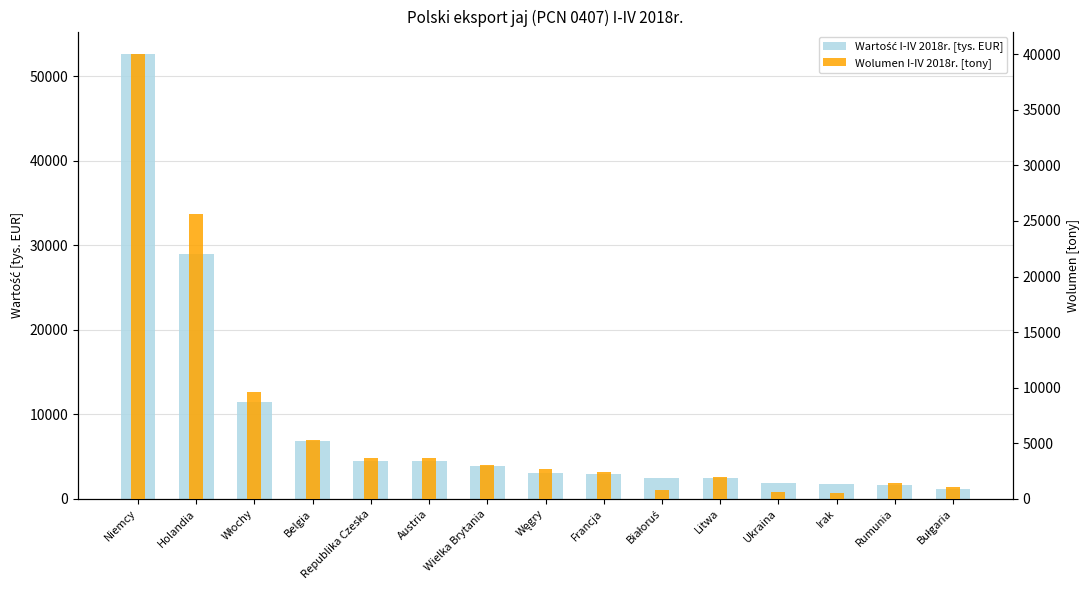

Which has a higher value, Austria or Irak?

Austria